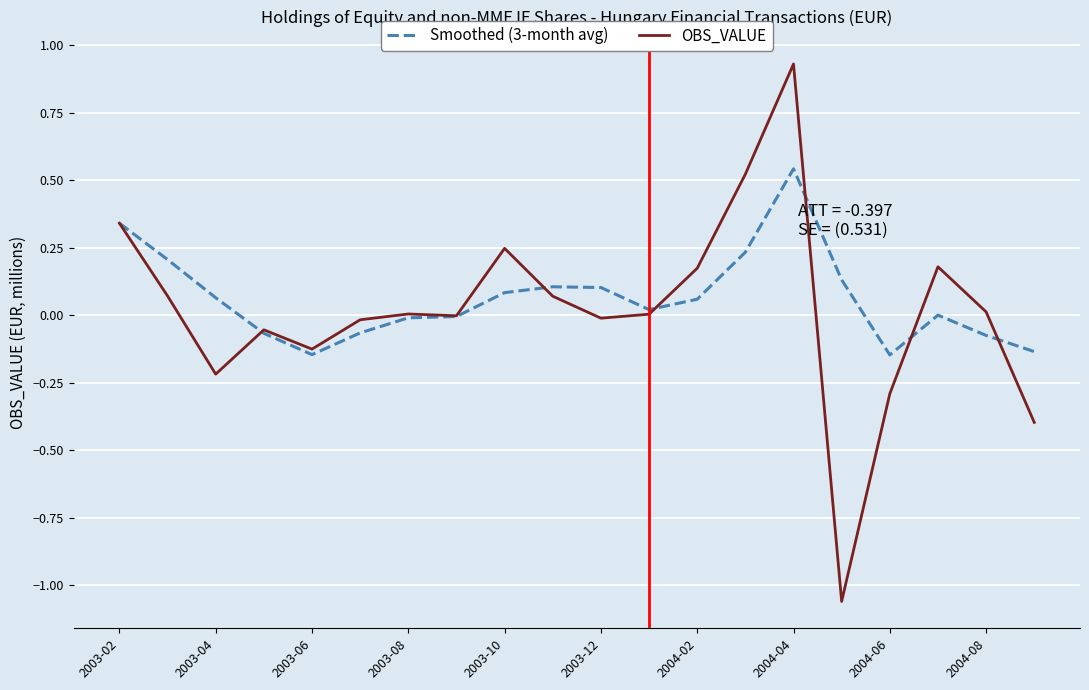

Rank the series by their maximum value, from lowest to highest.

Smoothed (3-month avg), OBS_VALUE